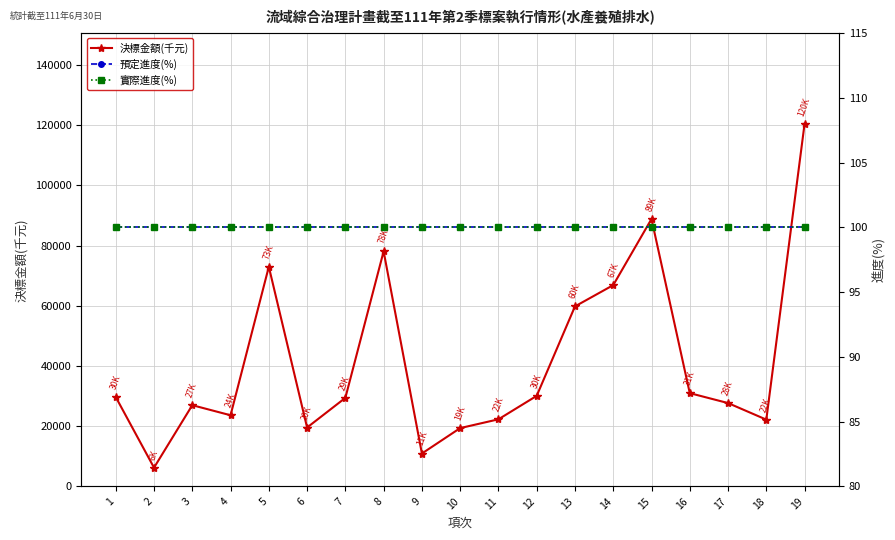

At which category is the sum across all series the highest?

19